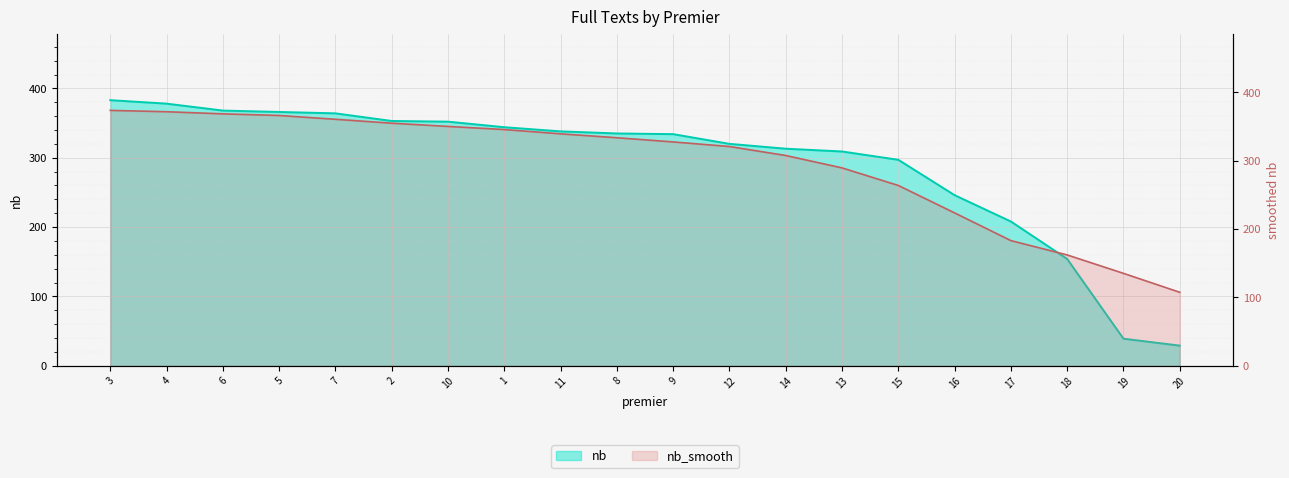

Approximately how many times larger is the value at 6 compared to 20?

12.7